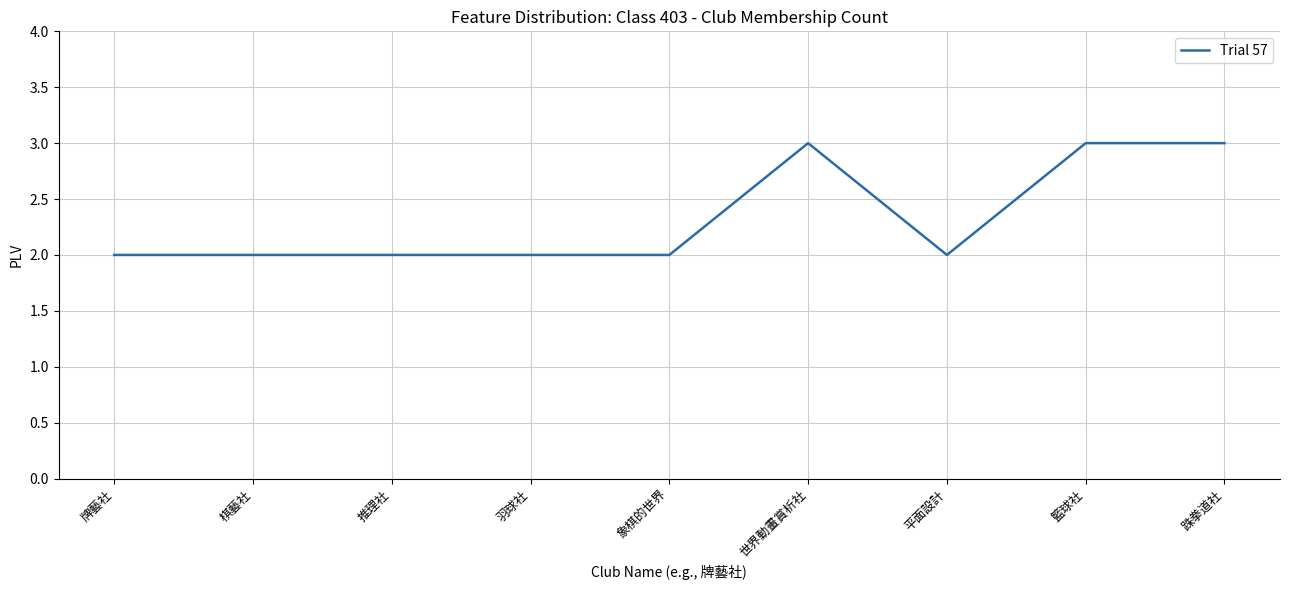

What is the maximum value shown in the chart?

3